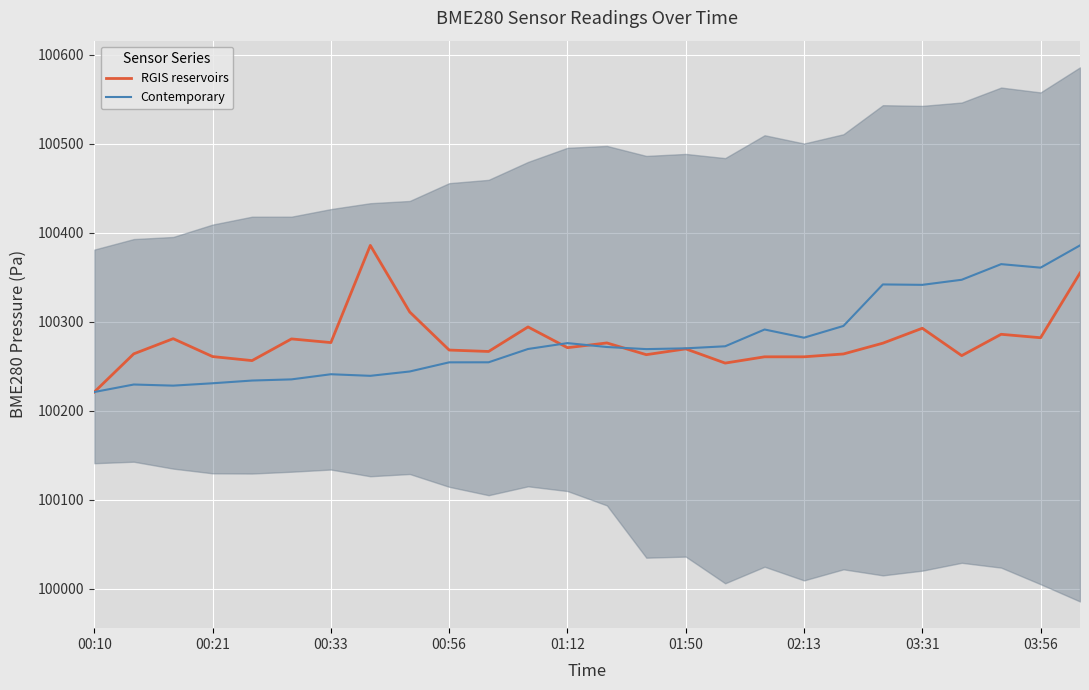

List the series in order of their peak value, highest first.

RGIS reservoirs, Contemporary